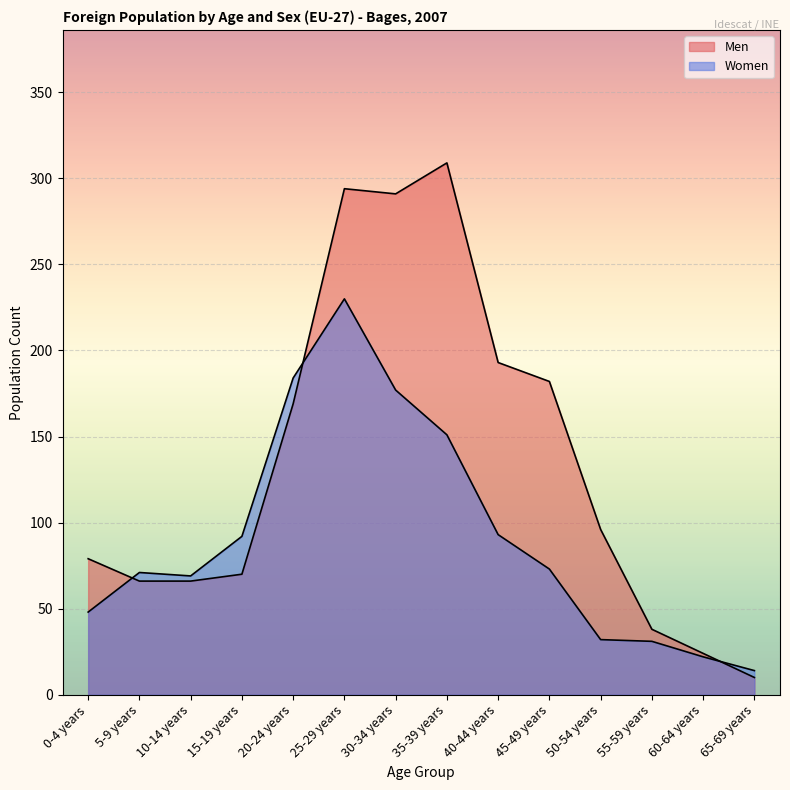

In Men, how many points are higher than both neighbors (excluding endpoints)?

2